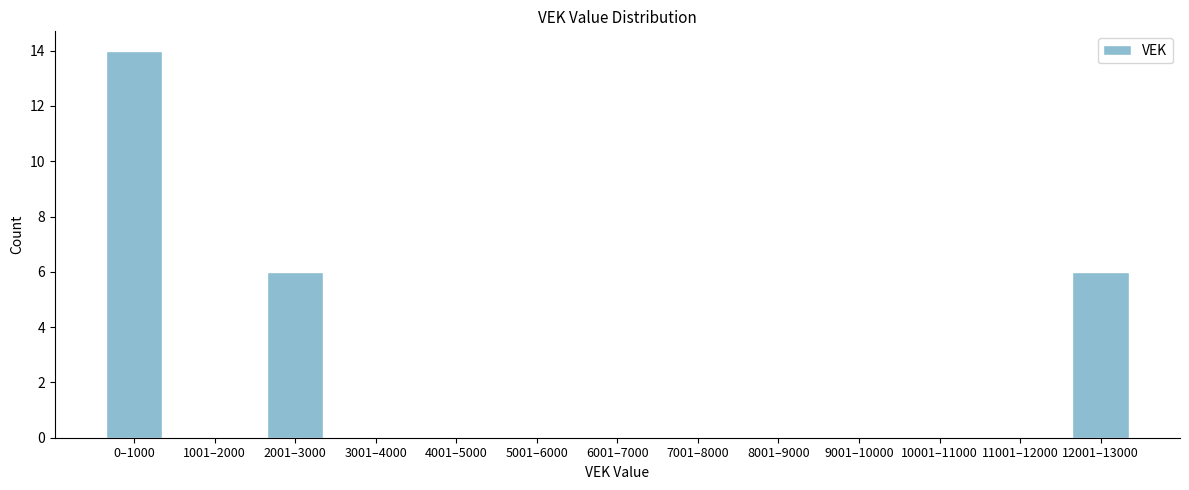

Reading right to left, transcribe all the data shown in this chart.

12001–13000=6	11001–12000=0	10001–11000=0	9001–10000=0	8001–9000=0	7001–8000=0	6001–7000=0	5001–6000=0	4001–5000=0	3001–4000=0	2001–3000=6	1001–2000=0	0–1000=14